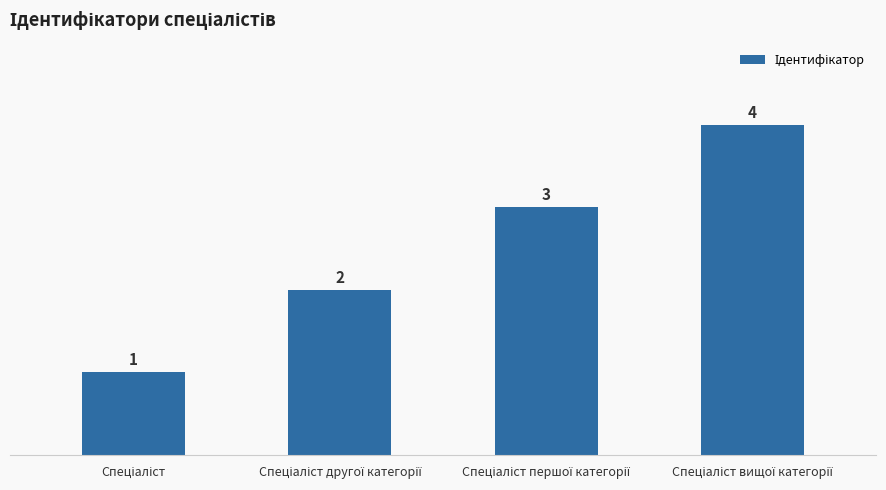

What is the maximum value shown in the chart?

4